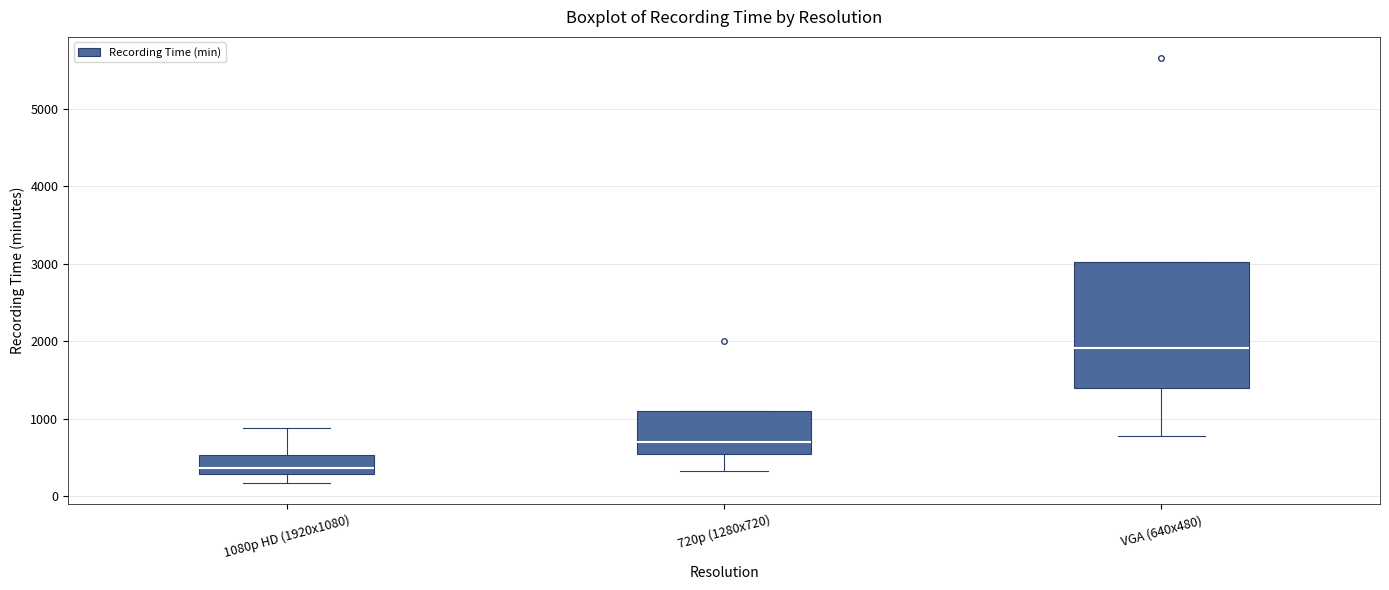

Comparing the boxes themselves (not the whiskers), which one is the tallest?

VGA (640x480)